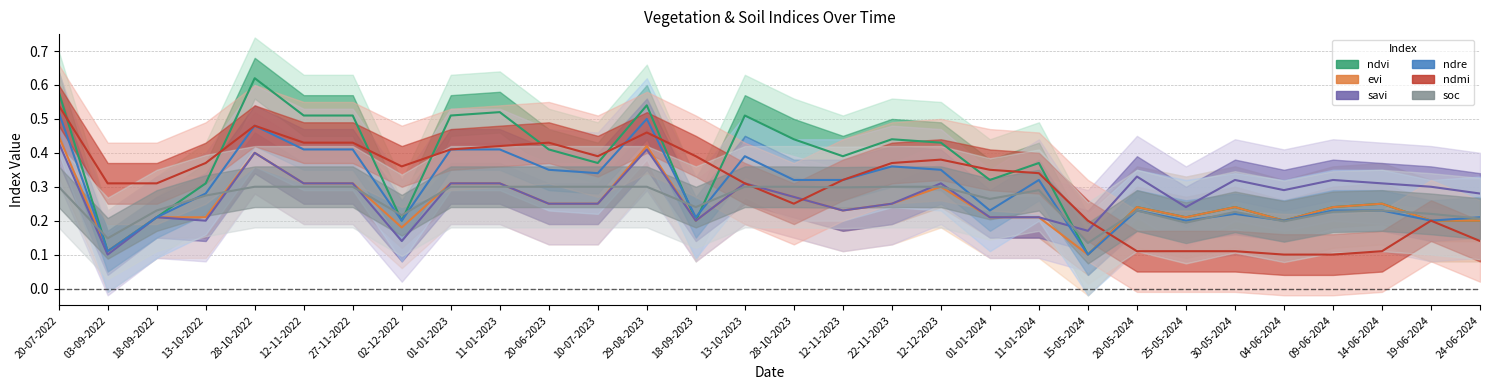

Reading right to left, list all the values displayed in this chart.

ndvi: 24-06-2024=0.2	19-06-2024=0.2	14-06-2024=0.2	09-06-2024=0.2	04-06-2024=0.2	30-05-2024=0.2	25-05-2024=0.2	20-05-2024=0.2	15-05-2024=0.1	11-01-2024=0.4	01-01-2024=0.3	12-12-2023=0.4	22-11-2023=0.4	12-11-2023=0.4	28-10-2023=0.4	13-10-2023=0.5	18-09-2023=0.2	29-08-2023=0.5	10-07-2023=0.4	20-06-2023=0.4	11-01-2023=0.5	01-01-2023=0.5	02-12-2022=0.2	27-11-2022=0.5	12-11-2022=0.5	28-10-2022=0.6	13-10-2022=0.3	18-09-2022=0.2	03-09-2022=0.1	20-07-2022=0.6
evi: 24-06-2024=0.2	19-06-2024=0.2	14-06-2024=0.2	09-06-2024=0.2	04-06-2024=0.2	30-05-2024=0.2	25-05-2024=0.2	20-05-2024=0.2	15-05-2024=0.1	11-01-2024=0.2	01-01-2024=0.2	12-12-2023=0.3	22-11-2023=0.2	12-11-2023=0.2	28-10-2023=0.3	13-10-2023=0.3	18-09-2023=0.2	29-08-2023=0.4	10-07-2023=0.2	20-06-2023=0.2	11-01-2023=0.3	01-01-2023=0.3	02-12-2022=0.2	27-11-2022=0.3	12-11-2022=0.3	28-10-2022=0.4	13-10-2022=0.2	18-09-2022=0.2	03-09-2022=0.1	20-07-2022=0.5
savi: 24-06-2024=0.3	19-06-2024=0.3	14-06-2024=0.3	09-06-2024=0.3	04-06-2024=0.3	30-05-2024=0.3	25-05-2024=0.2	20-05-2024=0.3	15-05-2024=0.2	11-01-2024=0.2	01-01-2024=0.2	12-12-2023=0.3	22-11-2023=0.2	12-11-2023=0.2	28-10-2023=0.3	13-10-2023=0.3	18-09-2023=0.2	29-08-2023=0.4	10-07-2023=0.2	20-06-2023=0.2	11-01-2023=0.3	01-01-2023=0.3	02-12-2022=0.1	27-11-2022=0.3	12-11-2022=0.3	28-10-2022=0.4	13-10-2022=0.2	18-09-2022=0.2	03-09-2022=0.1	20-07-2022=0.4
ndre: 24-06-2024=0.2	19-06-2024=0.2	14-06-2024=0.2	09-06-2024=0.2	04-06-2024=0.2	30-05-2024=0.2	25-05-2024=0.2	20-05-2024=0.2	15-05-2024=0.1	11-01-2024=0.3	01-01-2024=0.2	12-12-2023=0.3	22-11-2023=0.4	12-11-2023=0.3	28-10-2023=0.3	13-10-2023=0.4	18-09-2023=0.2	29-08-2023=0.5	10-07-2023=0.3	20-06-2023=0.3	11-01-2023=0.4	01-01-2023=0.4	02-12-2022=0.2	27-11-2022=0.4	12-11-2022=0.4	28-10-2022=0.5	13-10-2022=0.3	18-09-2022=0.2	03-09-2022=0.1	20-07-2022=0.5
ndmi: 24-06-2024=0.1	19-06-2024=0.2	14-06-2024=0.1	09-06-2024=0.1	04-06-2024=0.1	30-05-2024=0.1	25-05-2024=0.1	20-05-2024=0.1	15-05-2024=0.2	11-01-2024=0.3	01-01-2024=0.3	12-12-2023=0.4	22-11-2023=0.4	12-11-2023=0.3	28-10-2023=0.2	13-10-2023=0.3	18-09-2023=0.4	29-08-2023=0.5	10-07-2023=0.4	20-06-2023=0.4	11-01-2023=0.4	01-01-2023=0.4	02-12-2022=0.4	27-11-2022=0.4	12-11-2022=0.4	28-10-2022=0.5	13-10-2022=0.4	18-09-2022=0.3	03-09-2022=0.3	20-07-2022=0.5
soc: 24-06-2024=0.2	19-06-2024=0.2	14-06-2024=0.2	09-06-2024=0.2	04-06-2024=0.2	30-05-2024=0.2	25-05-2024=0.2	20-05-2024=0.2	15-05-2024=0.1	11-01-2024=0.3	01-01-2024=0.3	12-12-2023=0.3	22-11-2023=0.3	12-11-2023=0.3	28-10-2023=0.3	13-10-2023=0.3	18-09-2023=0.2	29-08-2023=0.3	10-07-2023=0.3	20-06-2023=0.3	11-01-2023=0.3	01-01-2023=0.3	02-12-2022=0.2	27-11-2022=0.3	12-11-2022=0.3	28-10-2022=0.3	13-10-2022=0.3	18-09-2022=0.2	03-09-2022=0.1	20-07-2022=0.3